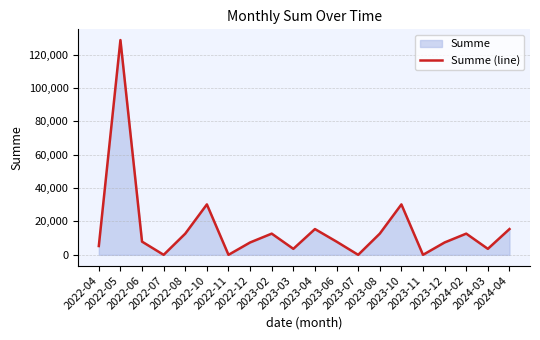

How many lines are shown in the chart?

1